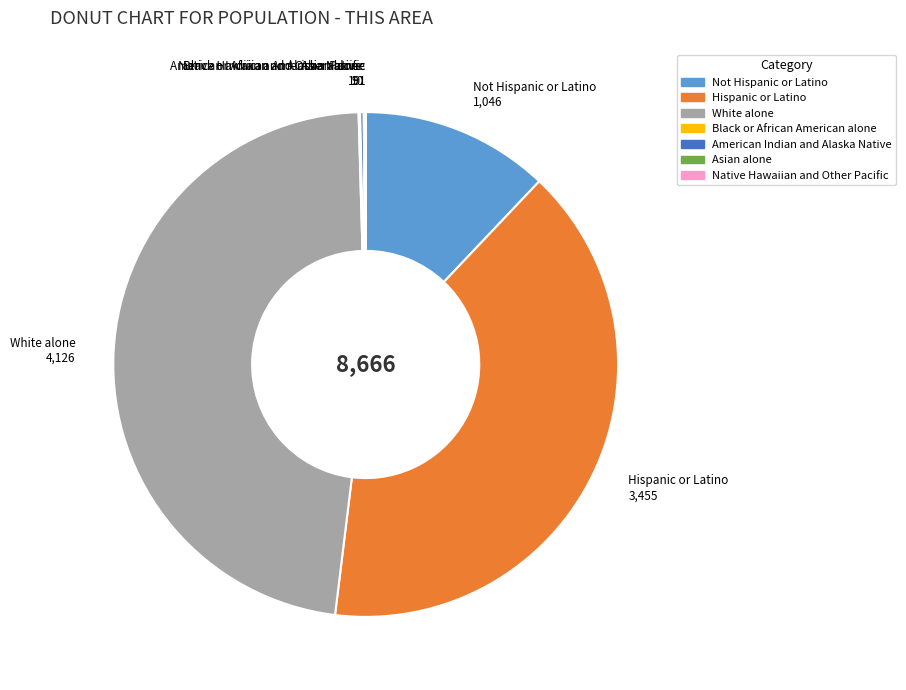

What is the ratio of the value at Hispanic or Latino to the value at White alone?

0.8